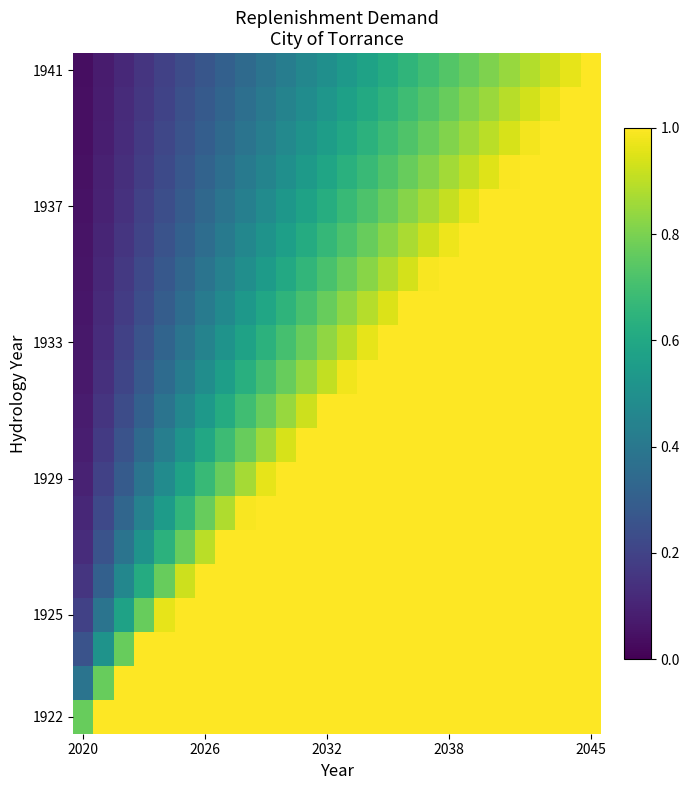

How many distinct data groups are displayed?

20